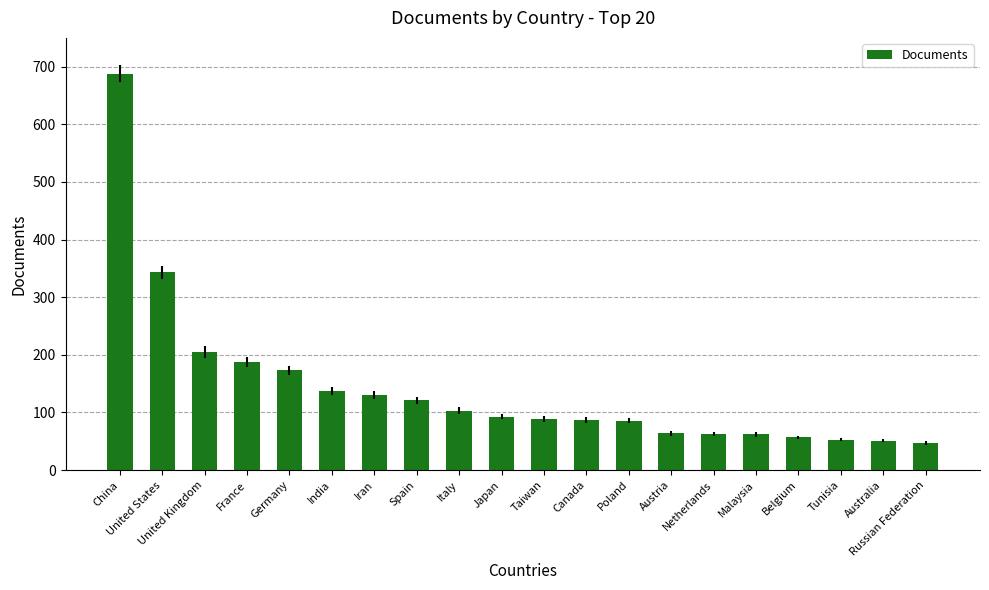

How many distinct data groups are displayed?

1